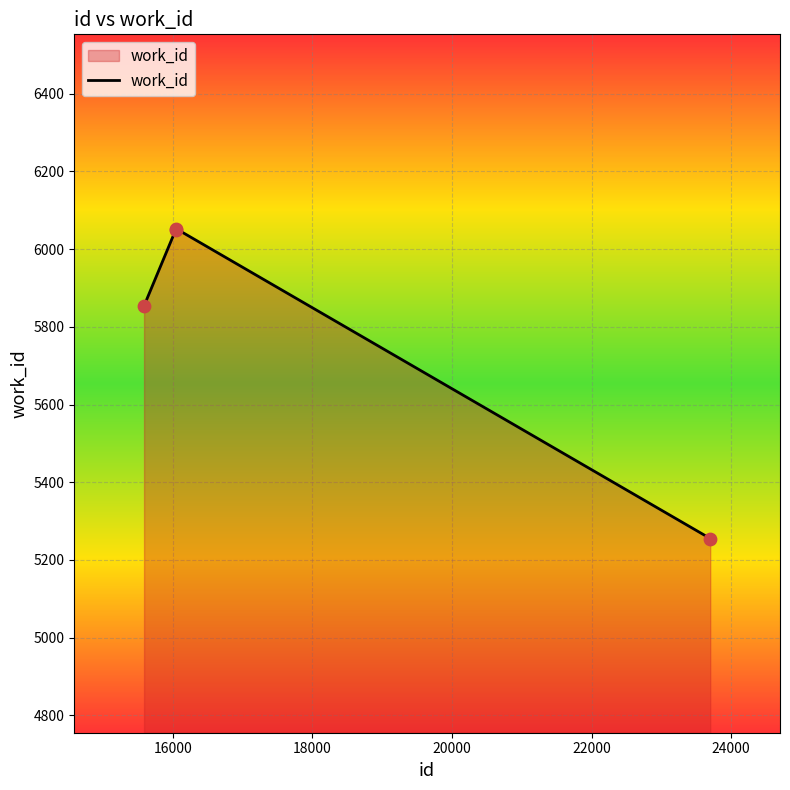

What is the minimum value shown in the chart?

5255